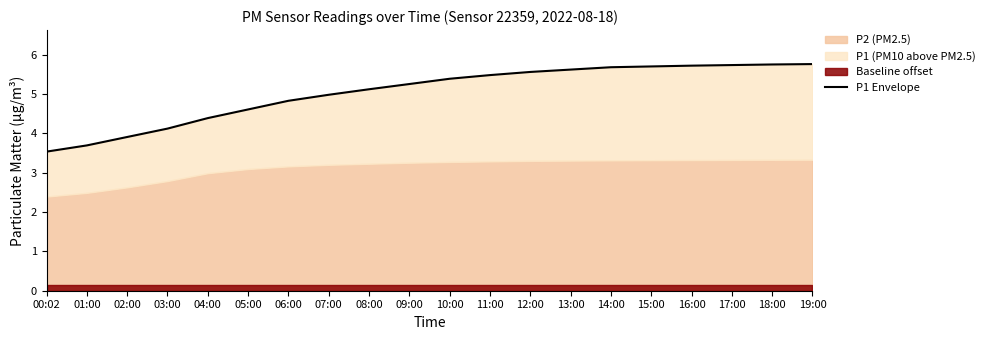

What position from the left is 15:00?

16